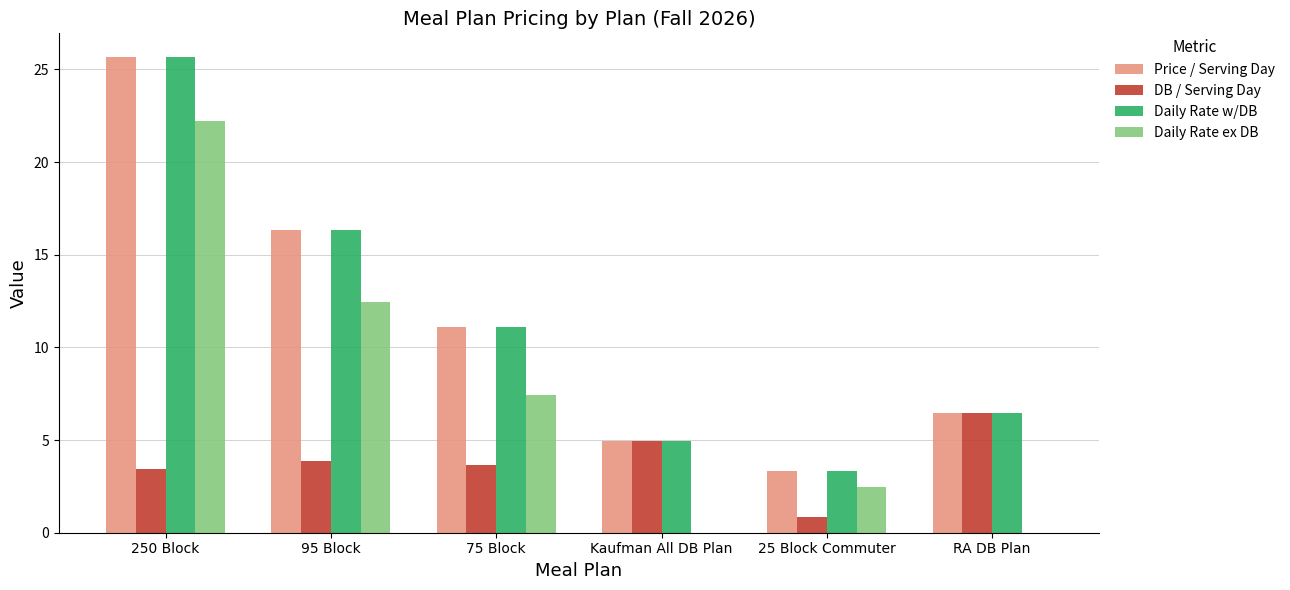

How many values in the DB / Serving Day series exceed 3?

5